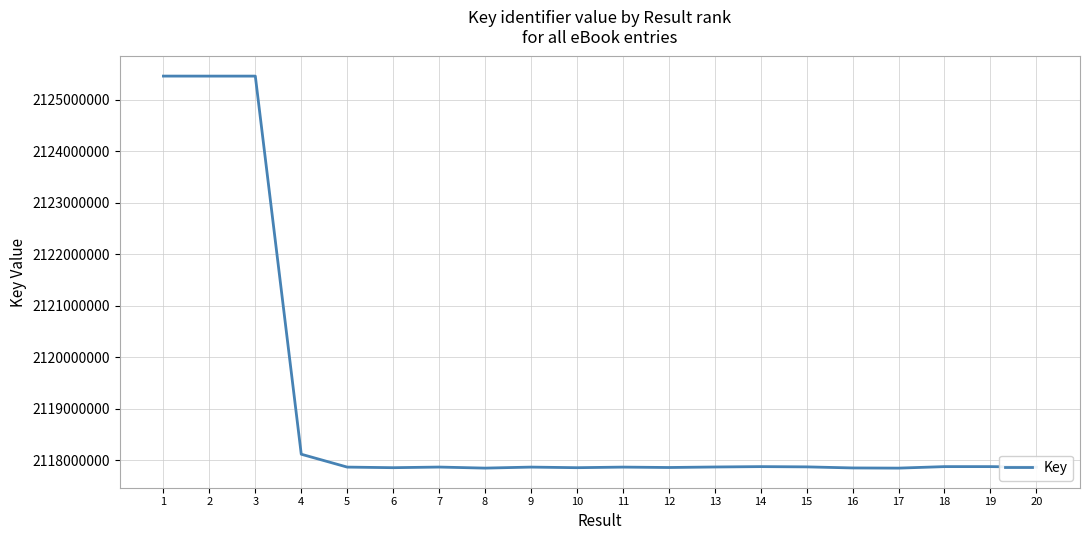

What is the change in value from 6 to 7?

+12257